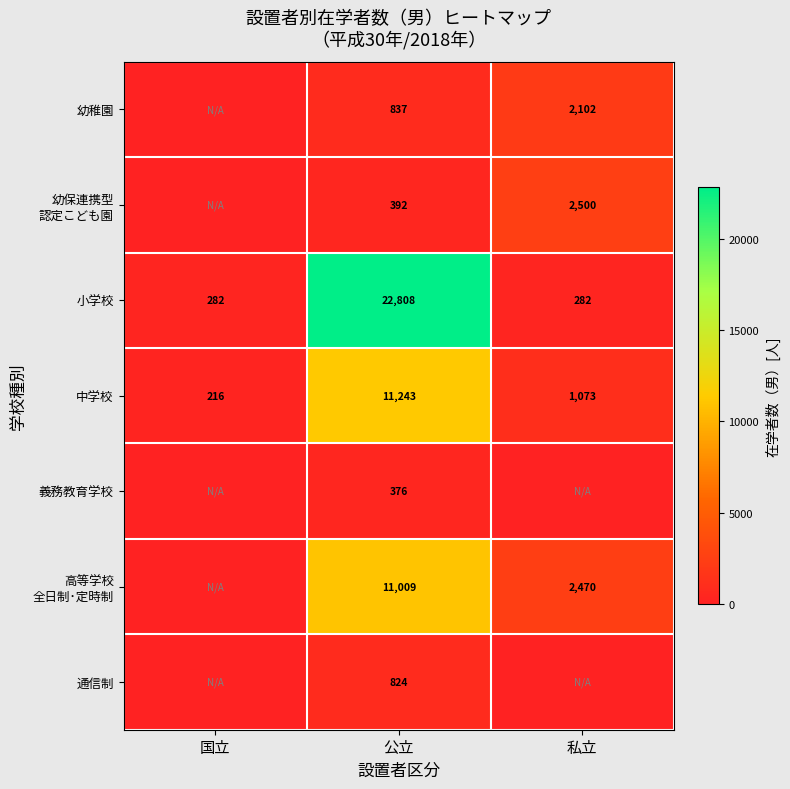

Is the value of 通信制 at 公立 greater than the value of 小学校 at 公立?

No